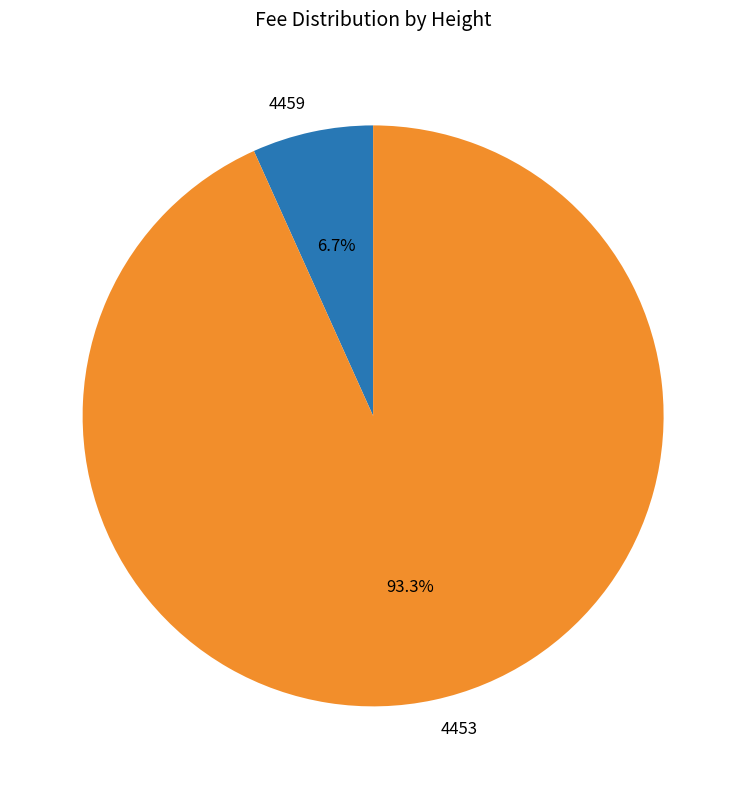

The 4459 slice represents 1% of the pie. True or false?

False